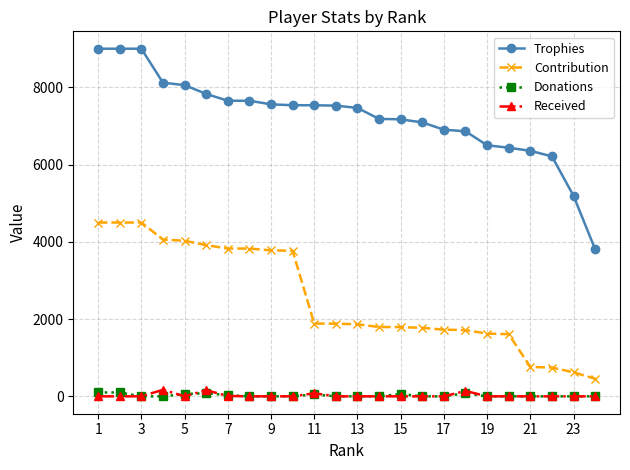

What is the greatest value displayed?

9000